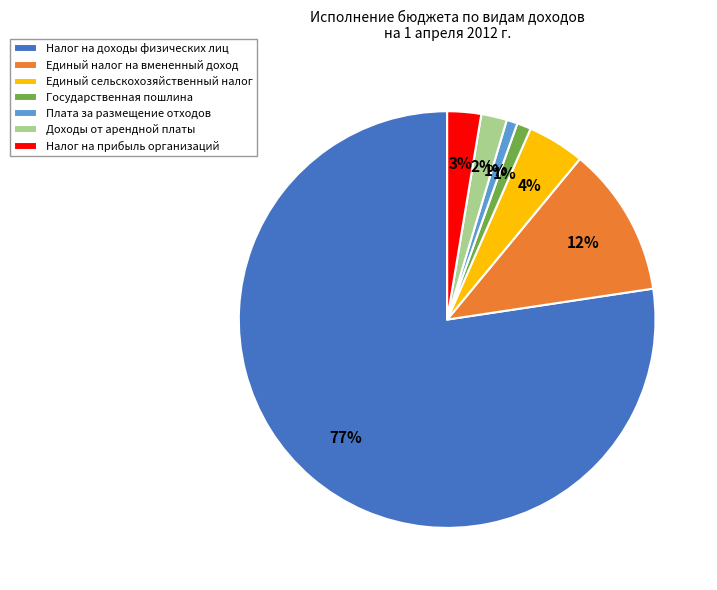

To the nearest percent, what is the difference between the Единый сельскохозяйственный налог and Налог на доходы физических лиц slice percentages?

73%